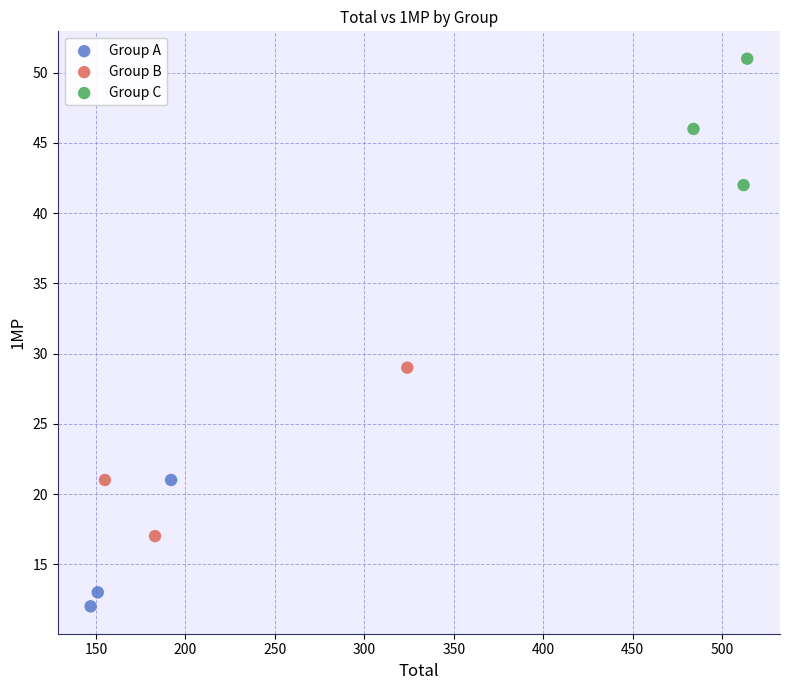

Which series reaches the maximum Y coordinate?

Group C